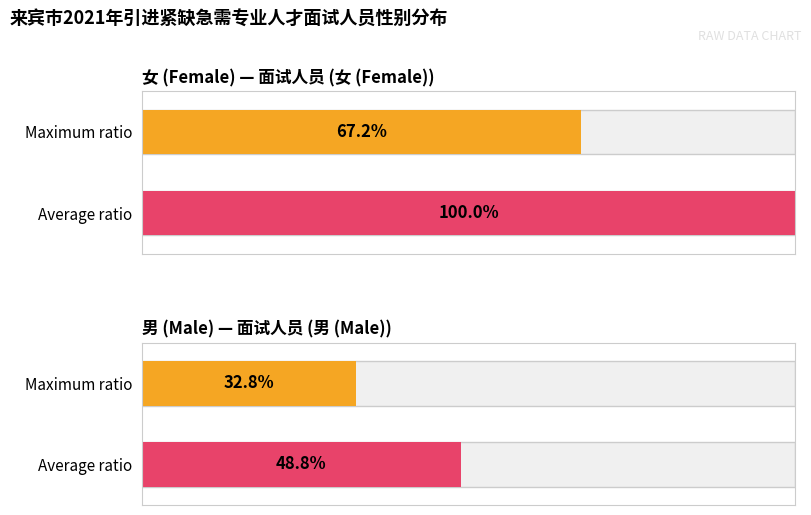

How many data points in Average utilization are less than 41?

1